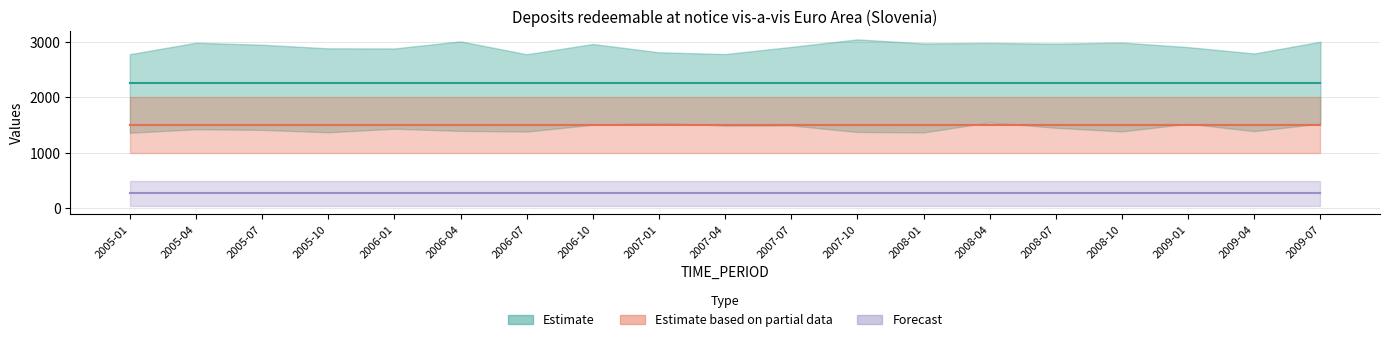

Is it true that BS_COUNT_SECTOR equals 2250 at 2006-01?

True